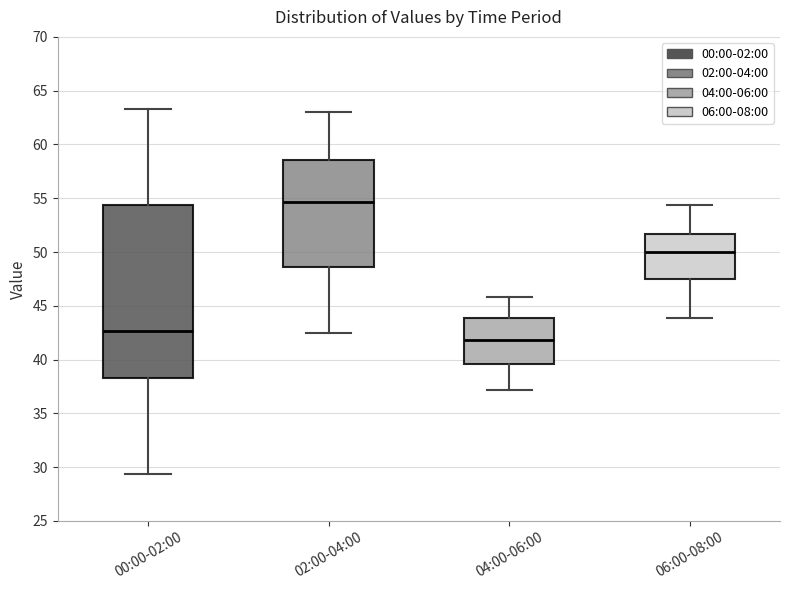

Which box is the tallest, from its lower edge to its upper edge?

00:00-02:00